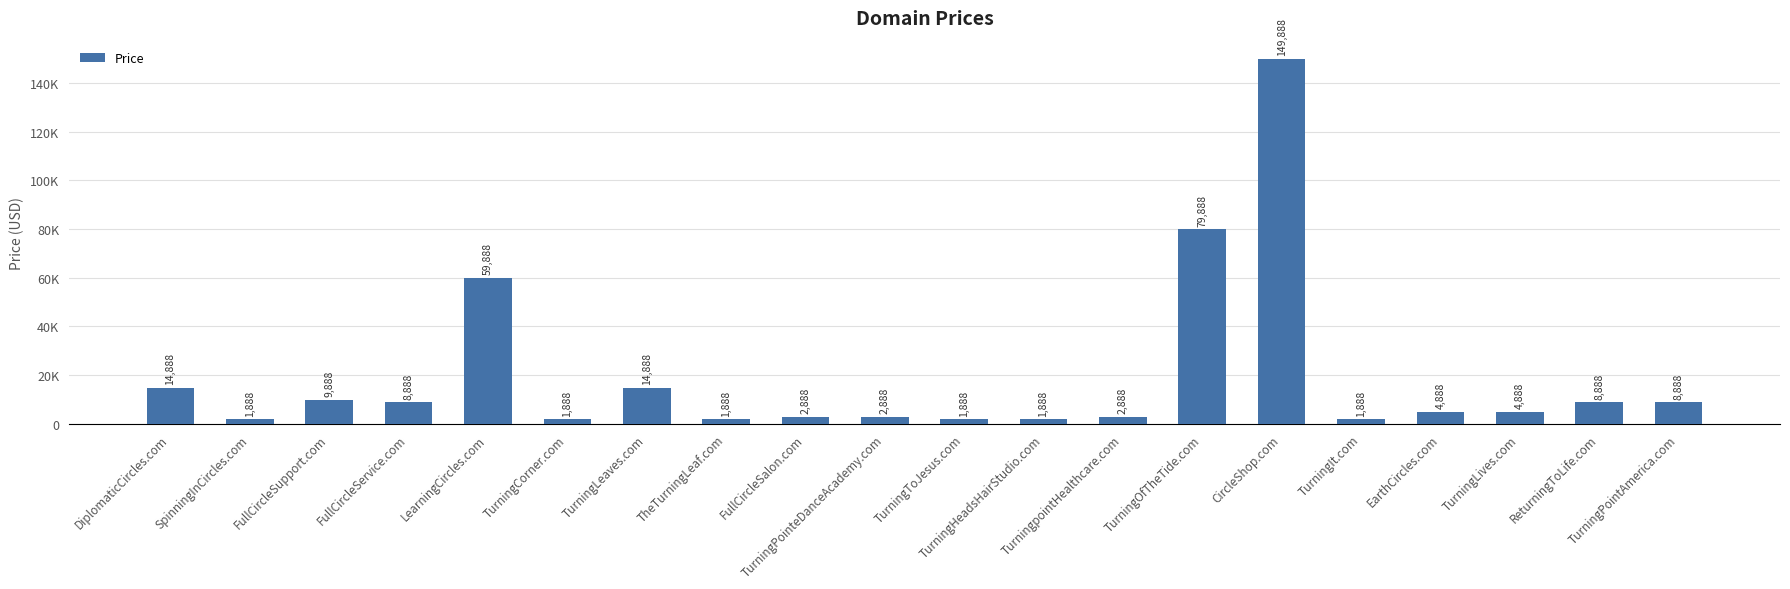

Are the bars horizontal?

No